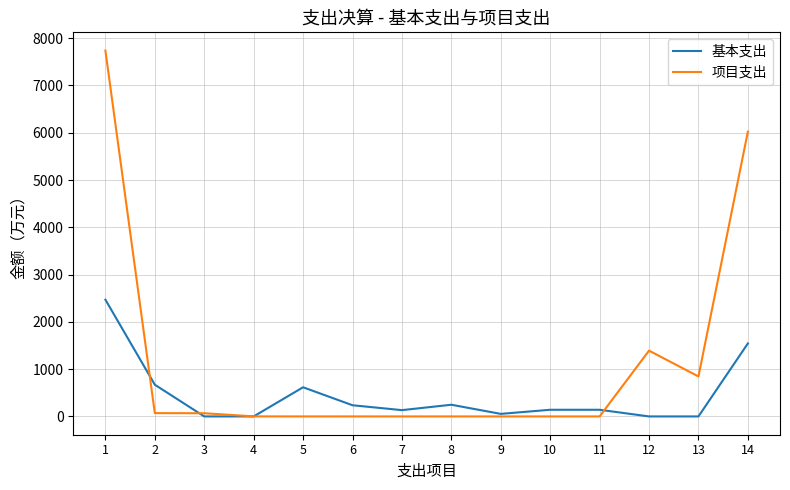

Which series has the widest spread of values?

项目支出